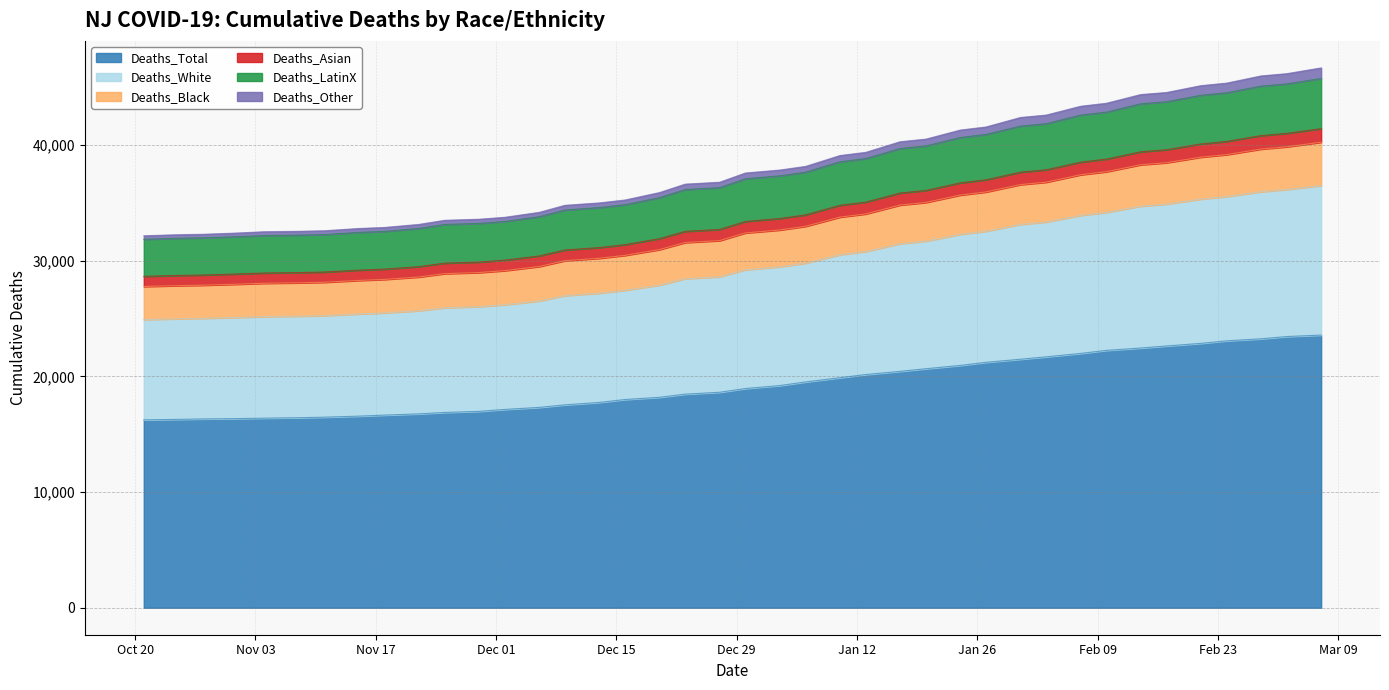

What is the minimum value for Deaths_Total?

16245